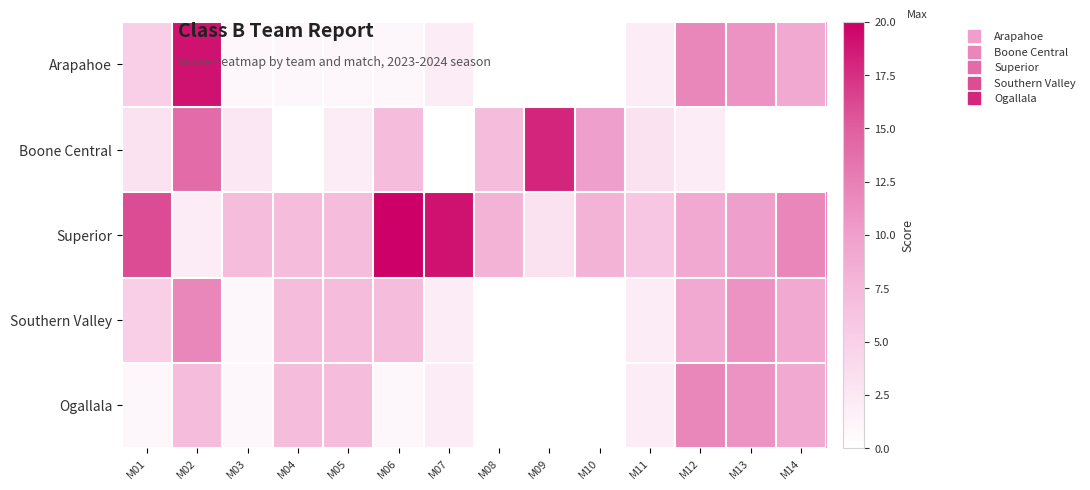

What is the total value across all series at M01?

30.0